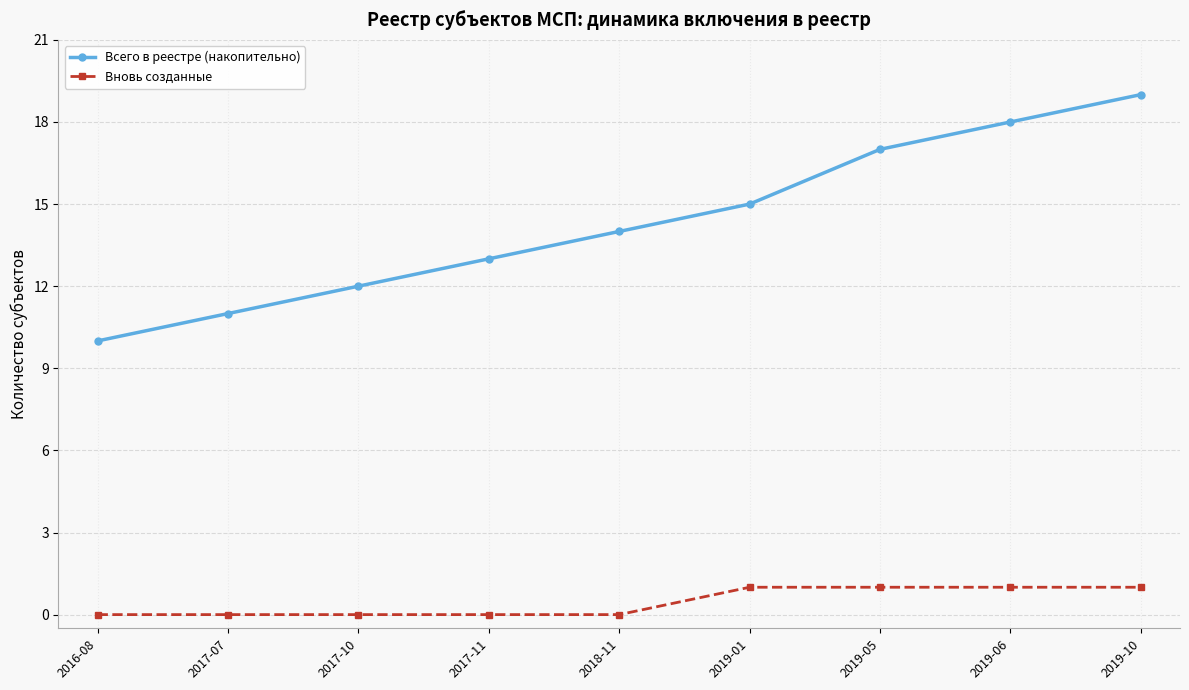

At how many categories does at least one series exceed 16?

3